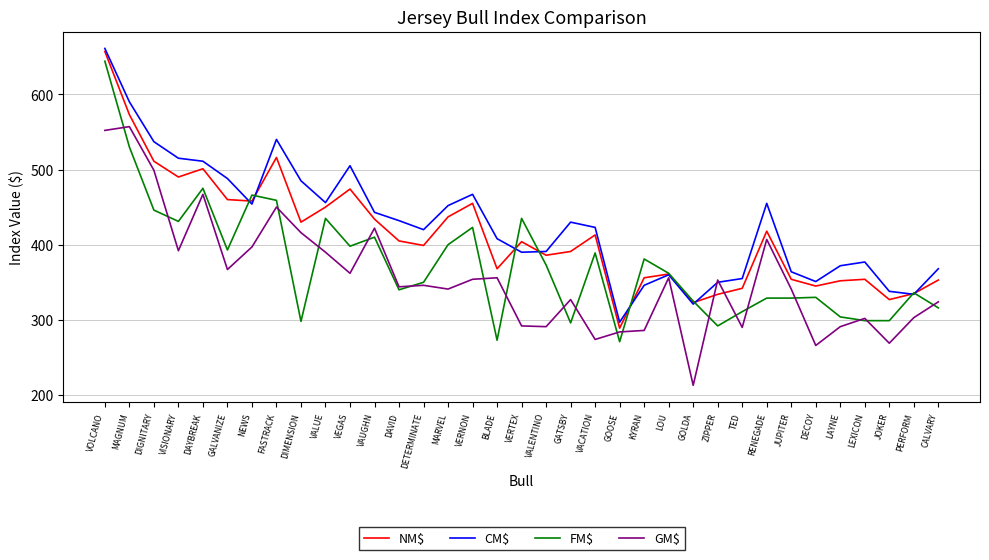

True or false: NM$ has more than 0 points higher than both neighbors.

True